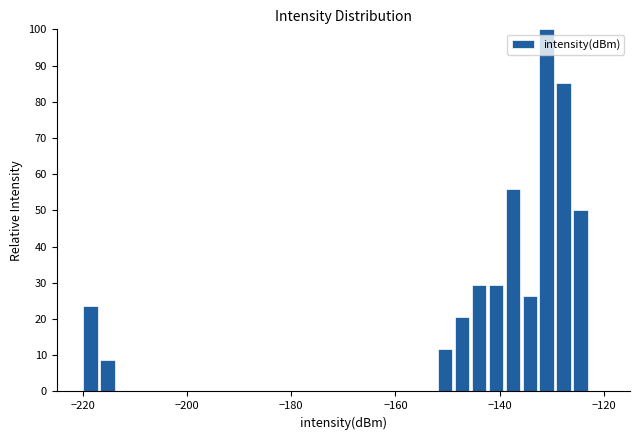

Around what value on the x-axis is the tallest bar? Give the approximate position of its centre, as read against the axis.

-130